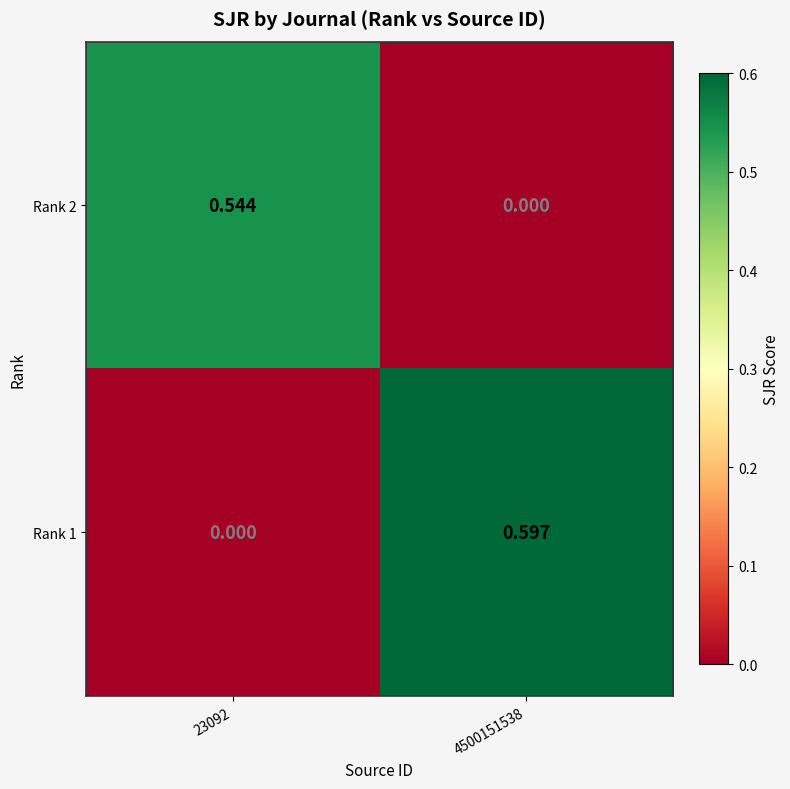

Is the value of Rank 2 at 23092 greater than the value of Rank 1 at 23092?

Yes